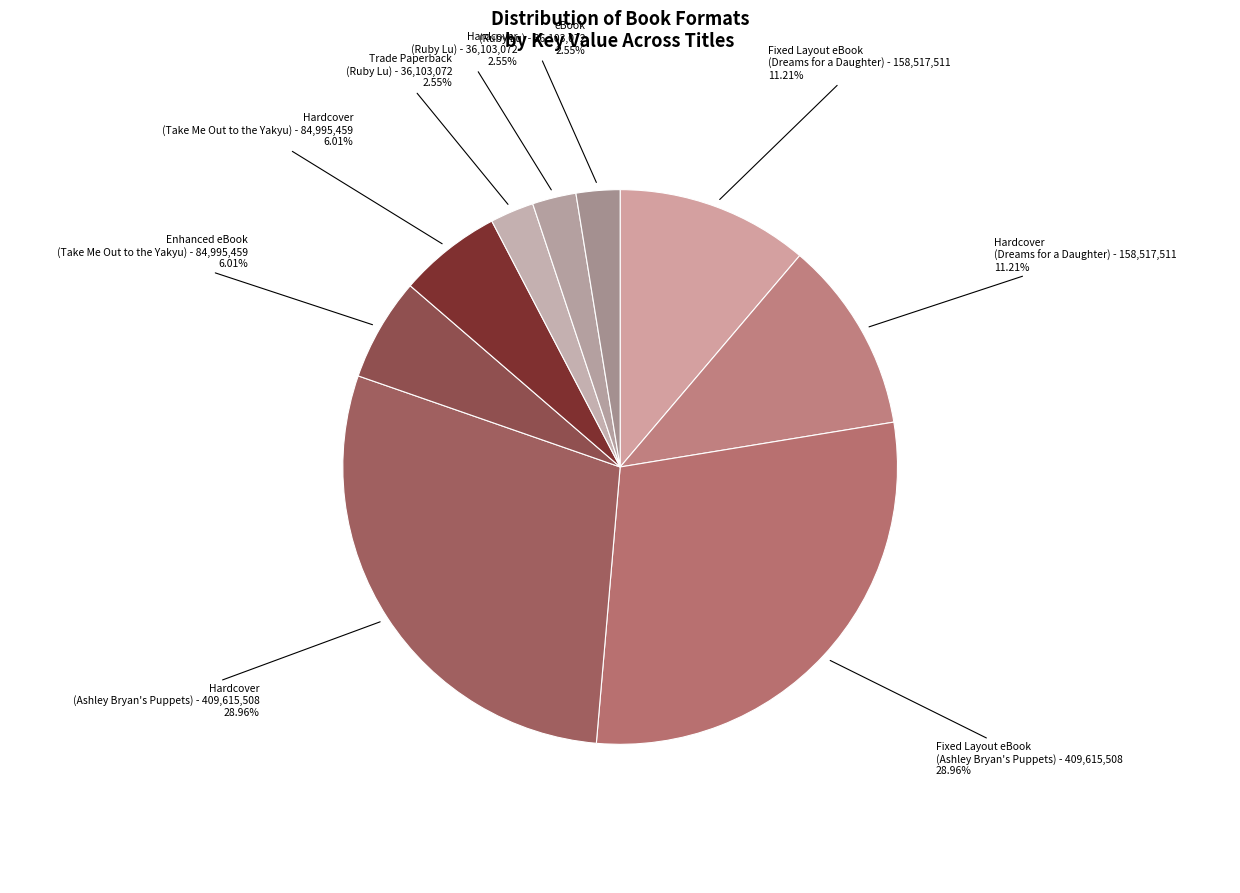

Approximately how many times larger is the value at Fixed Layout eBook (Dreams for a Daughter) compared to Hardcover (Ruby Lu)?

4.4